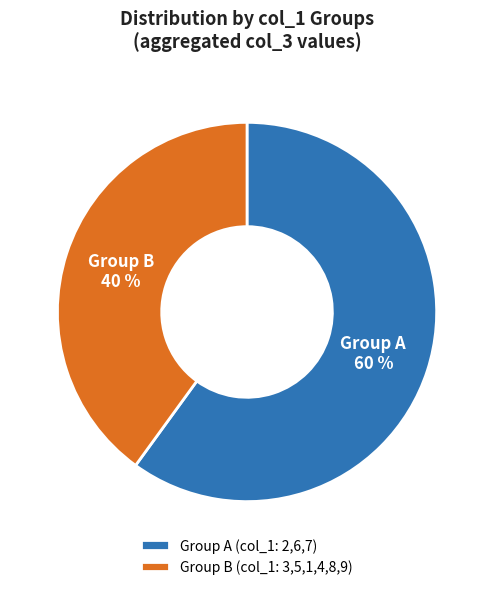

True or false: Group B (col_1: 3,5,1,4,8,9) accounts for 40% of the total.

True